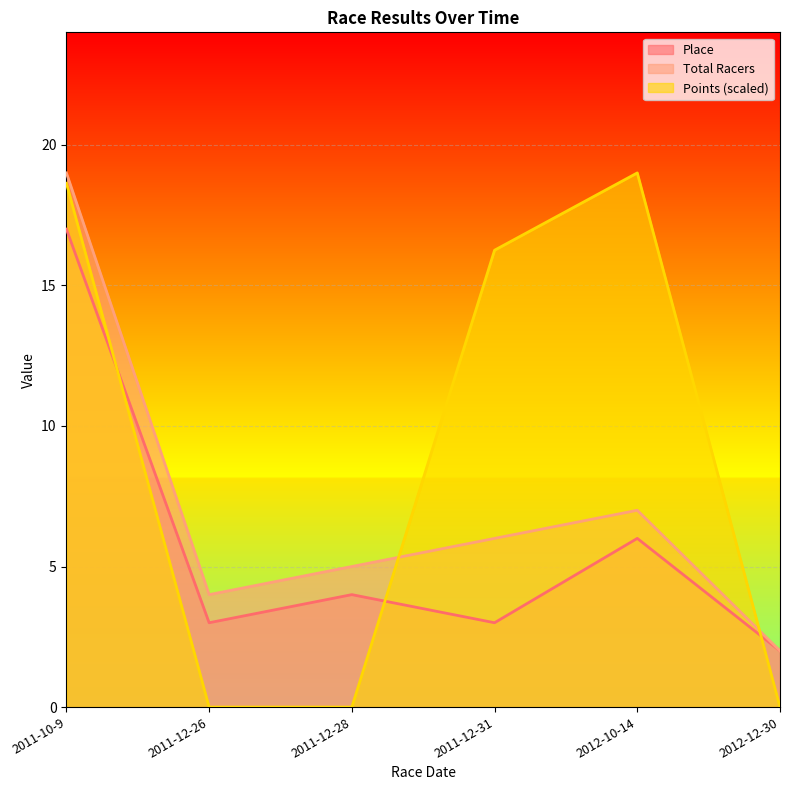

What is the maximum value for Points?

19.0